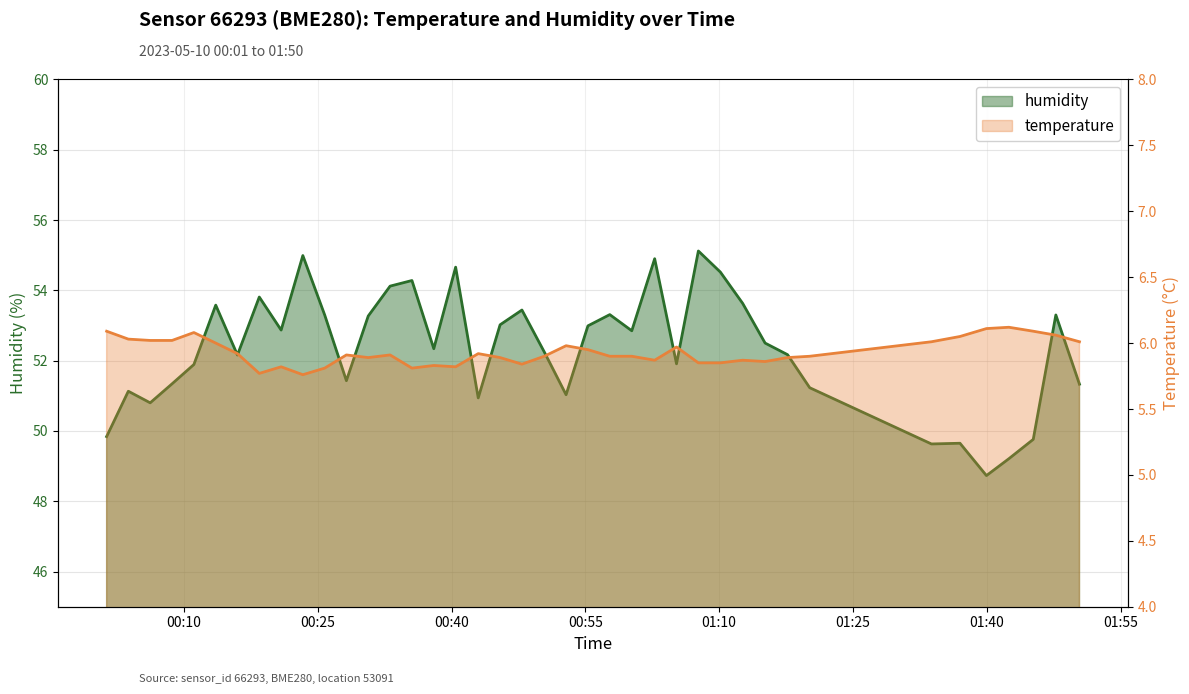

What is the label of the 40th point from the left?

2023-05-10T01:50:24